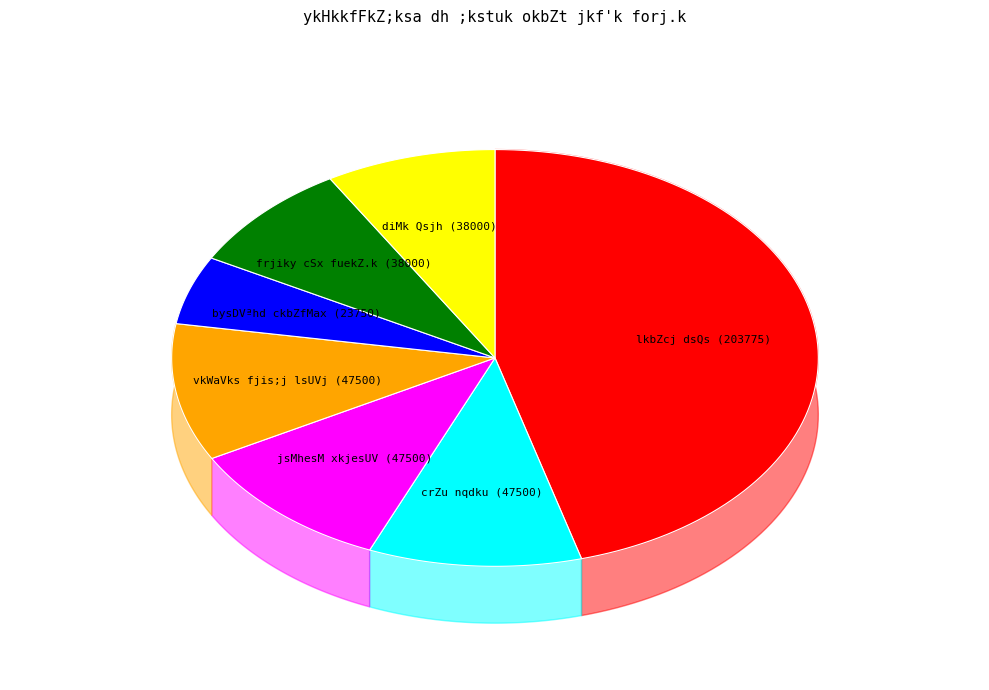

What is the change in value from vkWaVks fjis;j lsUVj to frjiky cSx fuekZ.k?

-9500